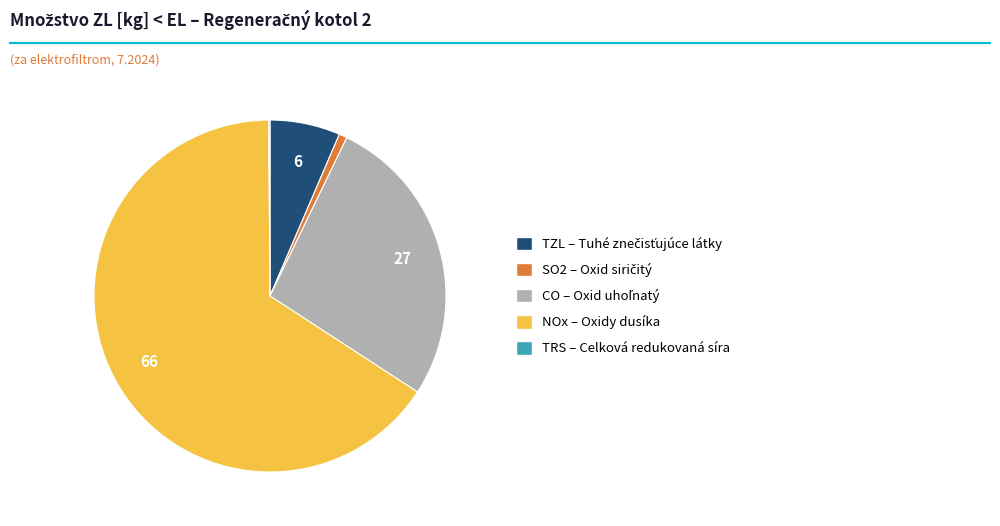

Which category has the biggest portion of the pie?

NOx